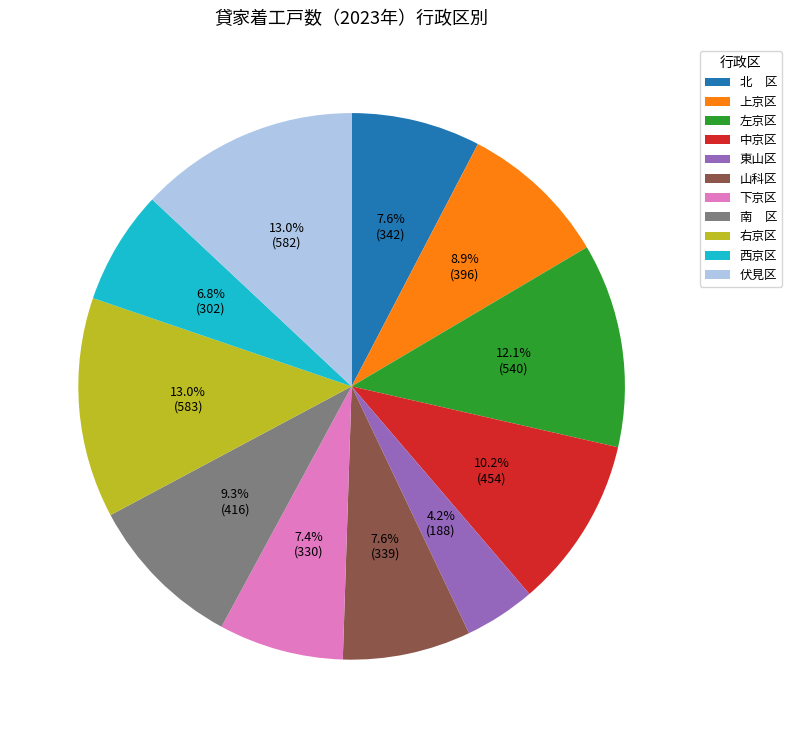

Is the sum of 東山区 and 左京区 greater than half?

No